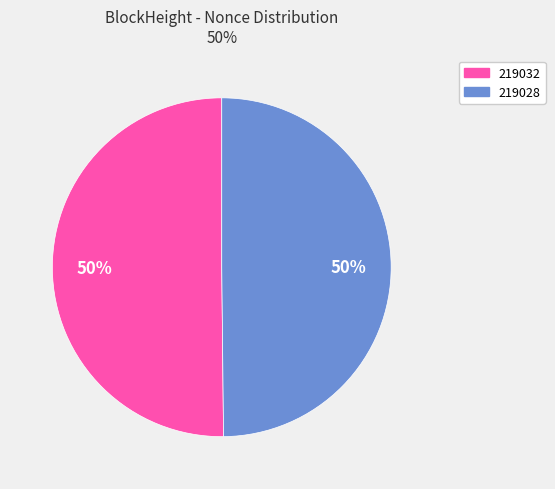

To the nearest percent, what is the combined percentage of 219032 and 219028?

100%